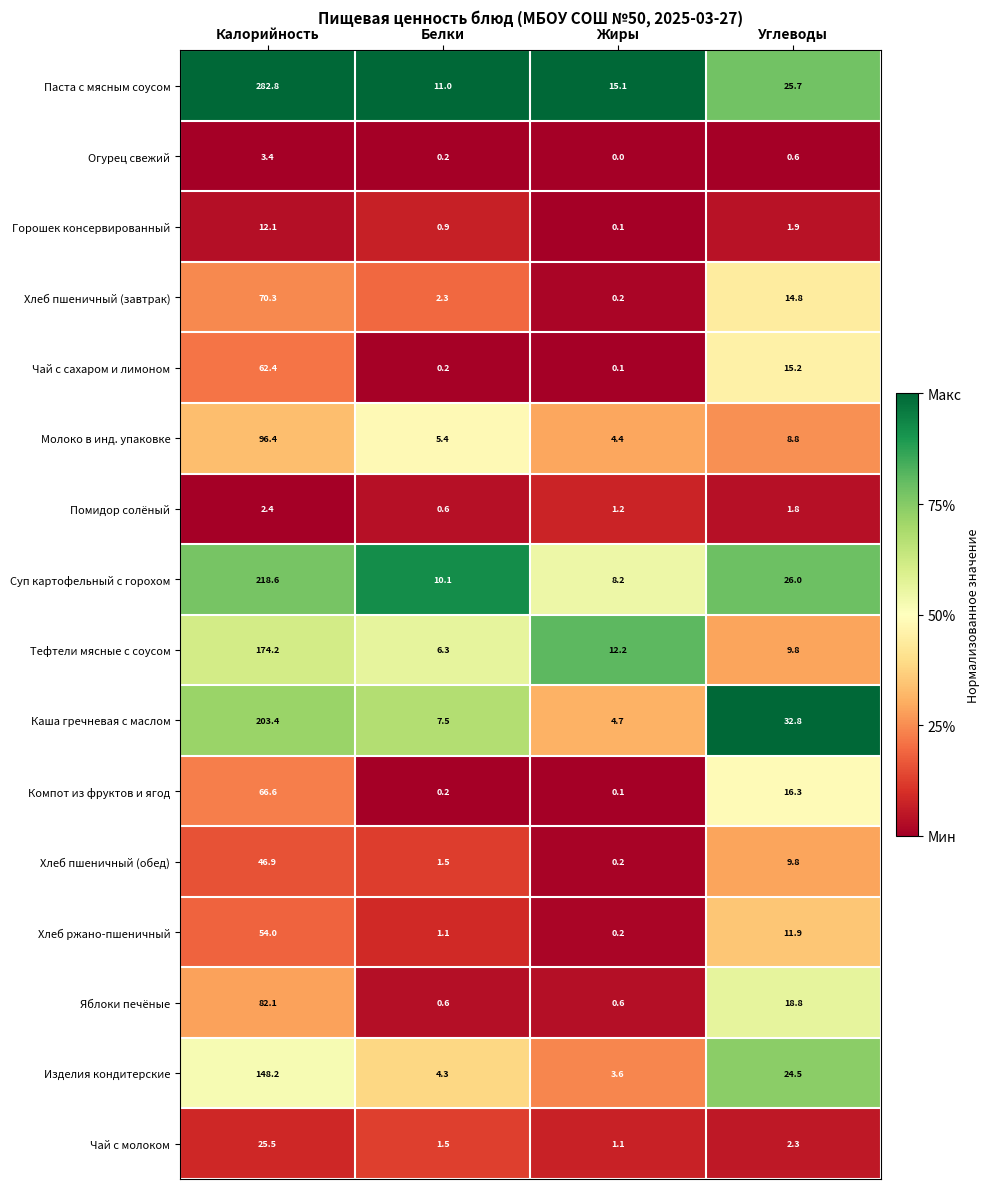

List the series in order of their peak value, highest first.

Паста с мясным соусом, Суп картофельный с горохом, Каша гречневая с маслом, Тефтели мясные с соусом, Изделия кондитерские, Молоко в инд. упаковке, Яблоки печёные, Хлеб пшеничный (завтрак), Компот из фруктов и ягод, Чай с сахаром и лимоном, Хлеб ржано-пшеничный, Хлеб пшеничный (обед), Чай с молоком, Горошек консервированный, Огурец свежий, Помидор солёный